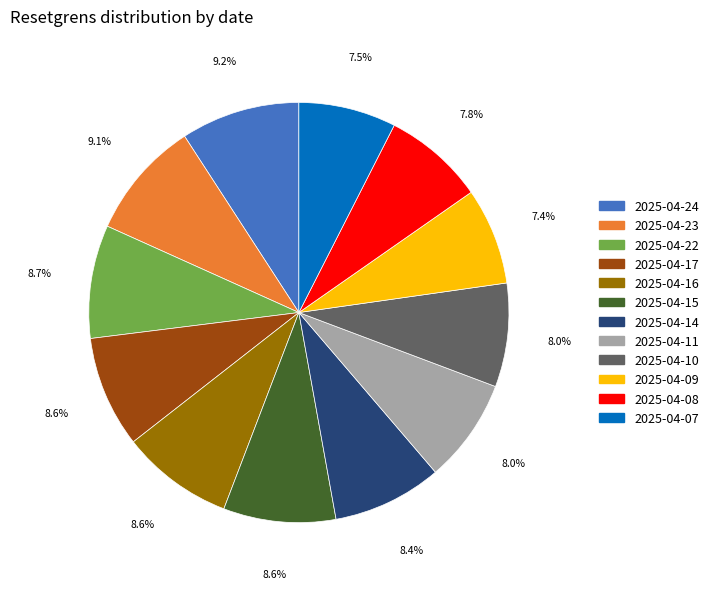

To the nearest percent, what is the difference between the 2025-04-07 and 2025-04-23 slice percentages?

2%